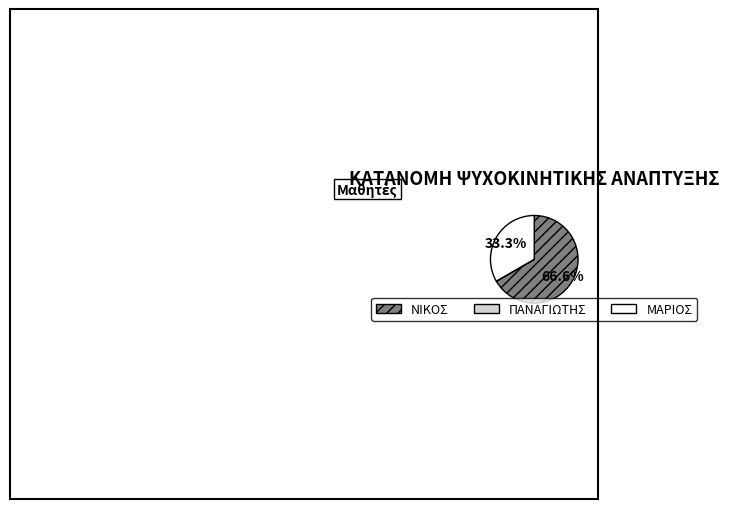

Which category has the biggest portion of the pie?

ΝΙΚΟΣ